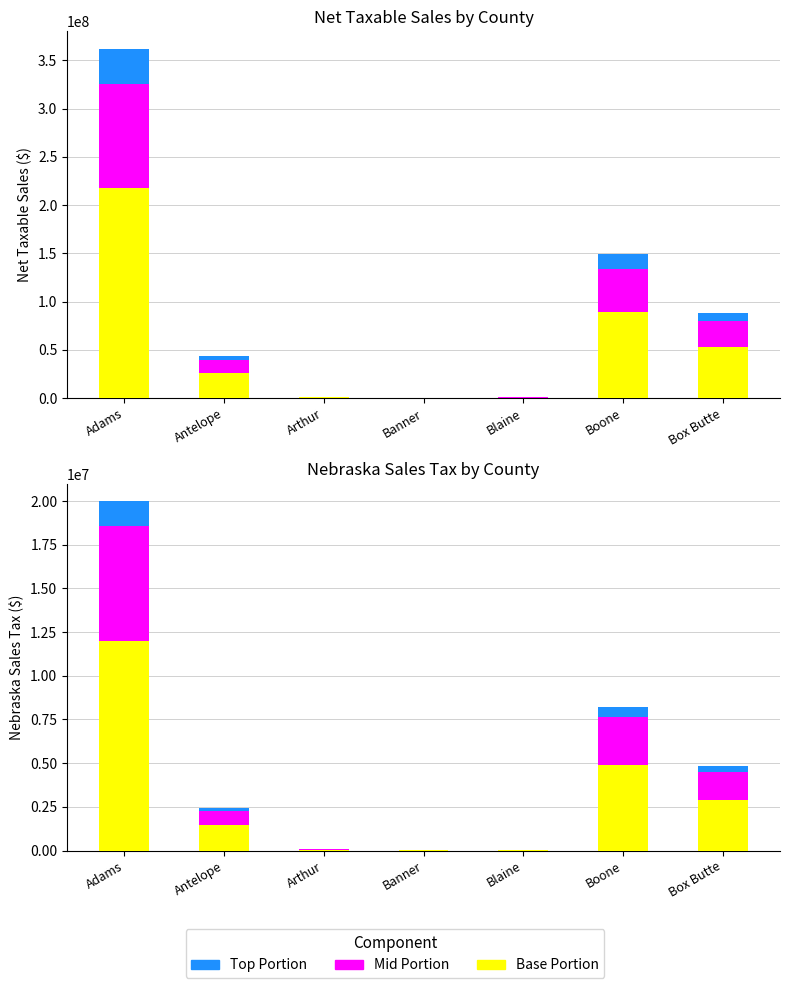

What is the sum of the Nebraska Sales Tax (top) values at Arthur and Banner?

6273.0